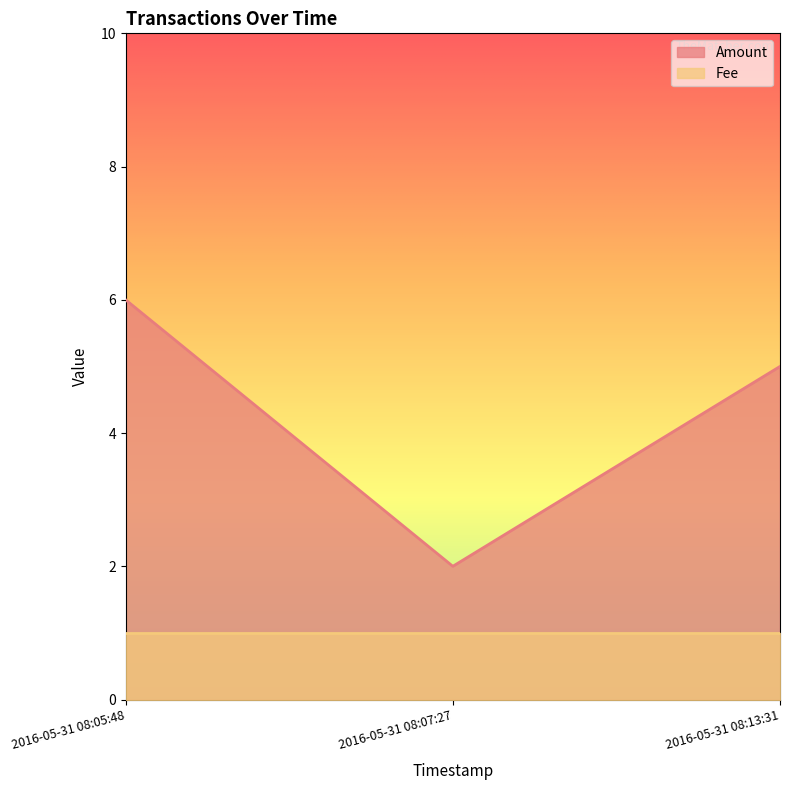

Which category has the lowest value across all series?

2016-05-31 08:07:27